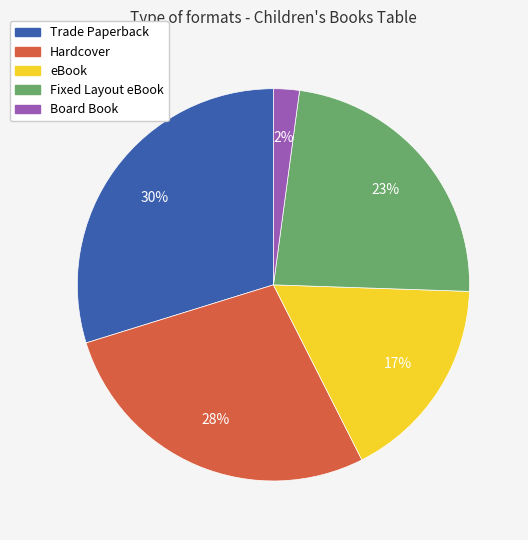

What is the ratio of the value at eBook to the value at Trade Paperback?

0.6